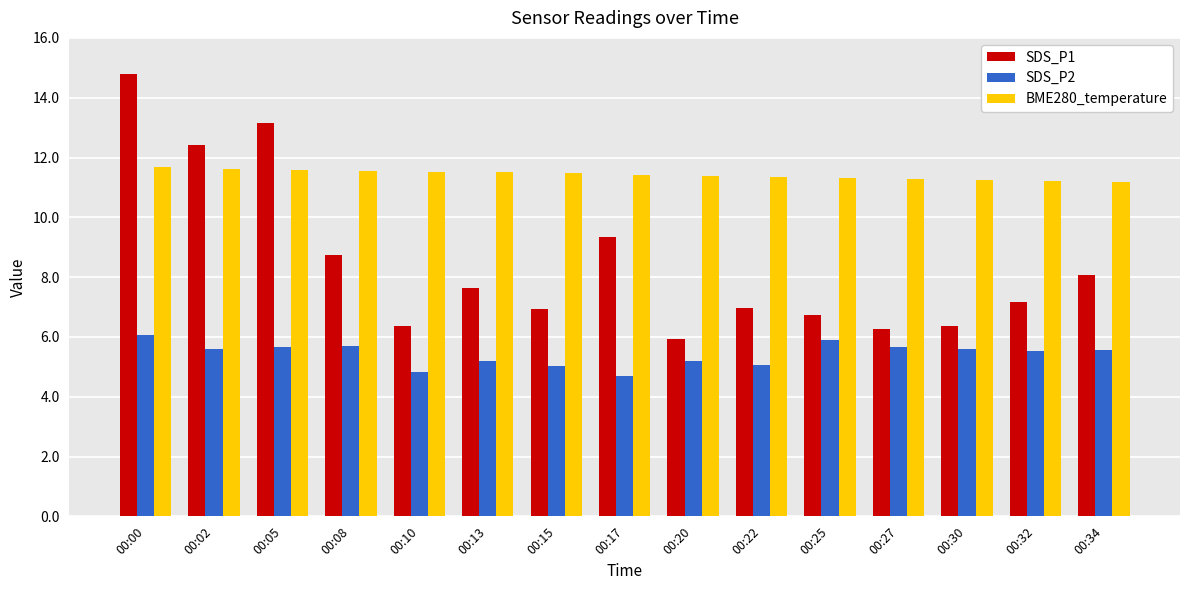

Rank the series at 00:10 from highest to lowest value.

BME280_temperature, SDS_P1, SDS_P2